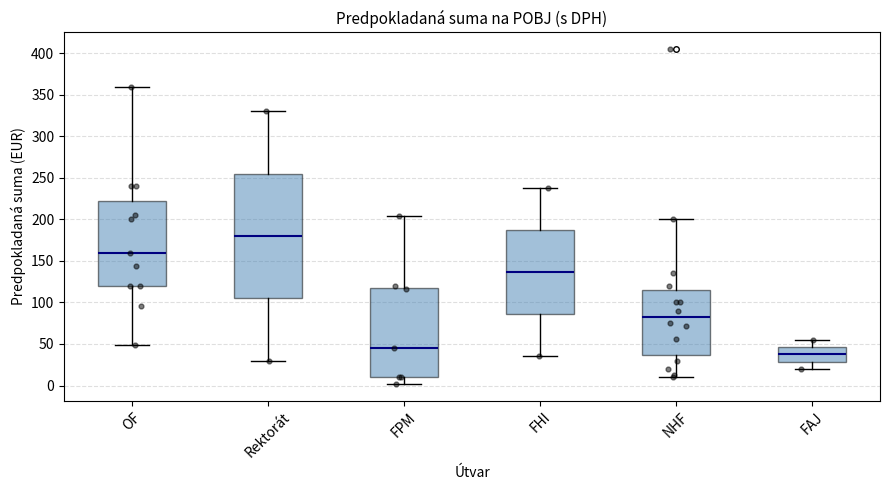

Comparing the boxes themselves (not the whiskers), which one is the tallest?

Rektorát